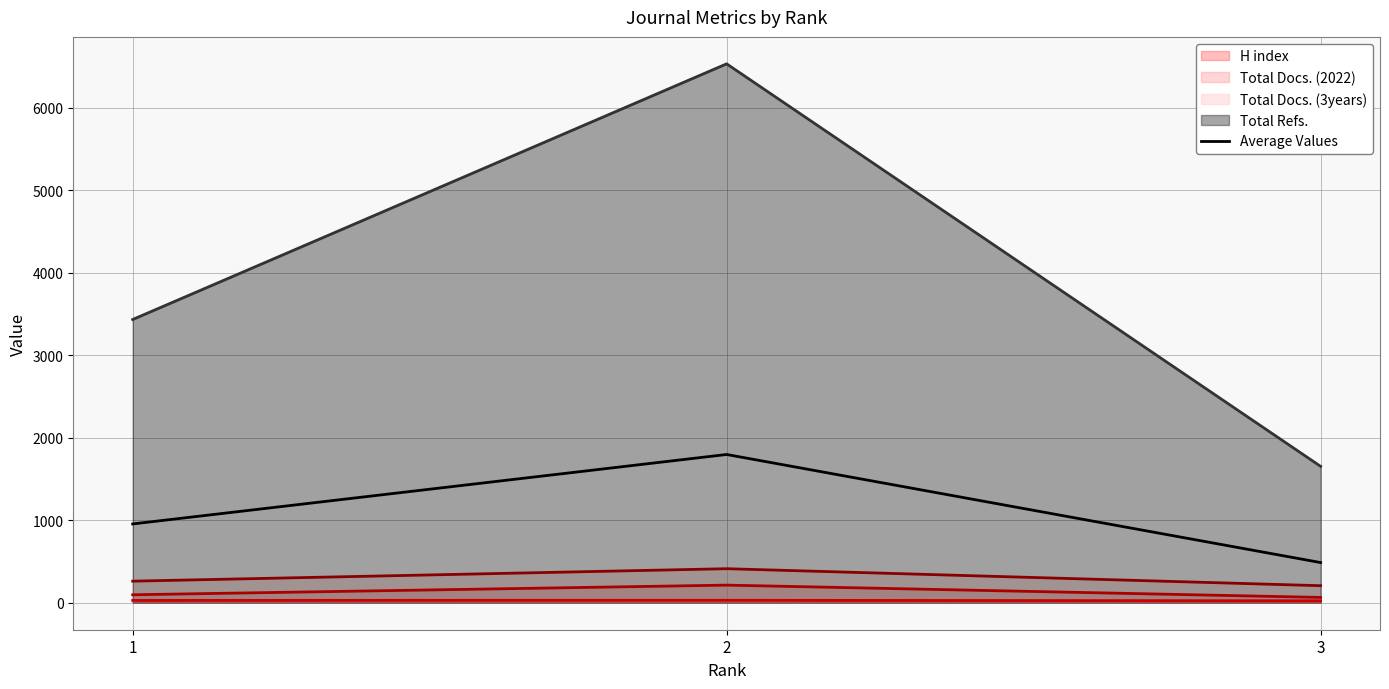

Reading left to right, what are all the values shown in this chart?

1=955.5	2=1797.5	3=487.5